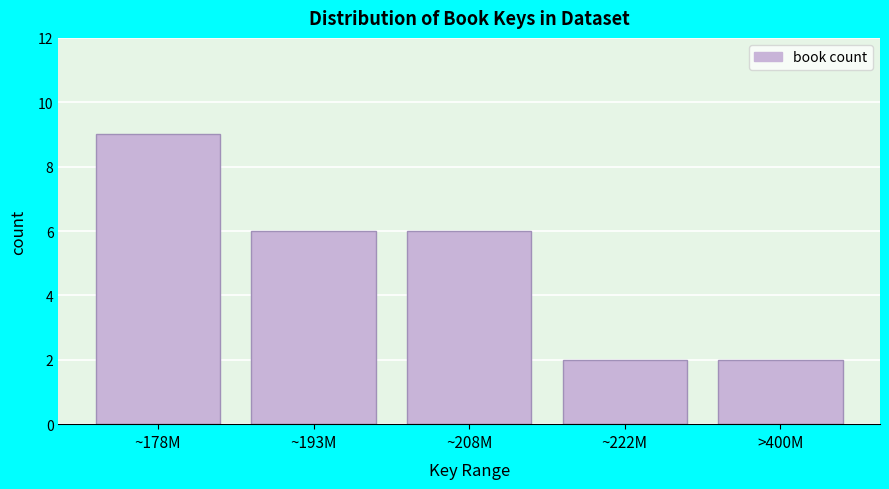

Reading left to right, transcribe all the data shown in this chart.

~178M=9	~193M=6	~208M=6	~222M=2	>400M=2